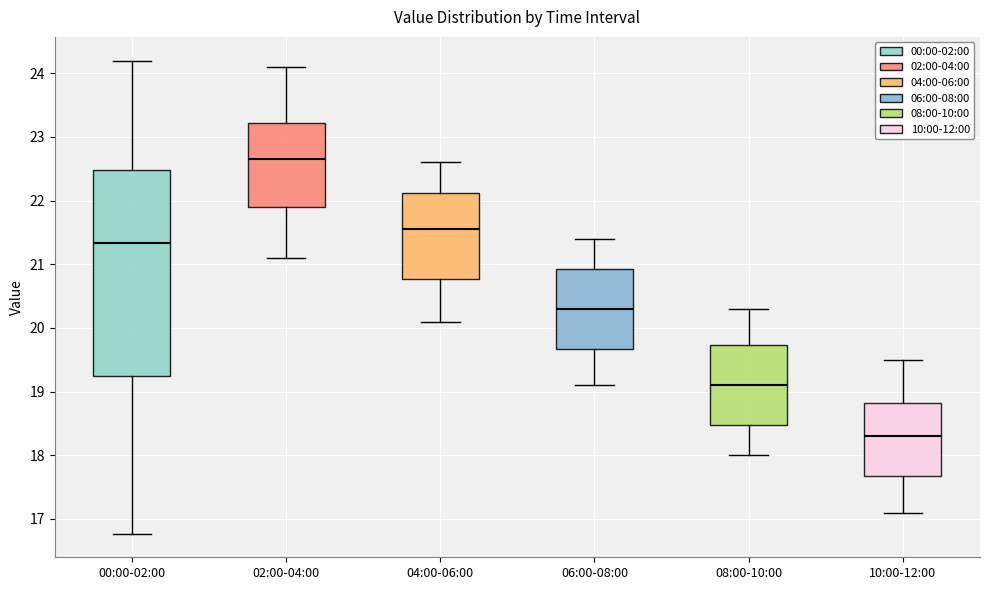

Reading left to right, read every box against the y-axis: the position of its median line, the range the box covers, and the ends of its whiskers. The values are not printed on the chart, so give them approximately, as read against the axis.

00:00-02:00: median 21.3, box 19.3 to 22.5, whiskers 16.8 to 24.2
02:00-04:00: median 22.7, box 21.9 to 23.2, whiskers 21.1 to 24.1
04:00-06:00: median 21.6, box 20.8 to 22.1, whiskers 20.1 to 22.6
06:00-08:00: median 20.3, box 19.7 to 20.9, whiskers 19.1 to 21.4
08:00-10:00: median 19.1, box 18.5 to 19.7, whiskers 18.0 to 20.3
10:00-12:00: median 18.3, box 17.7 to 18.8, whiskers 17.1 to 19.5